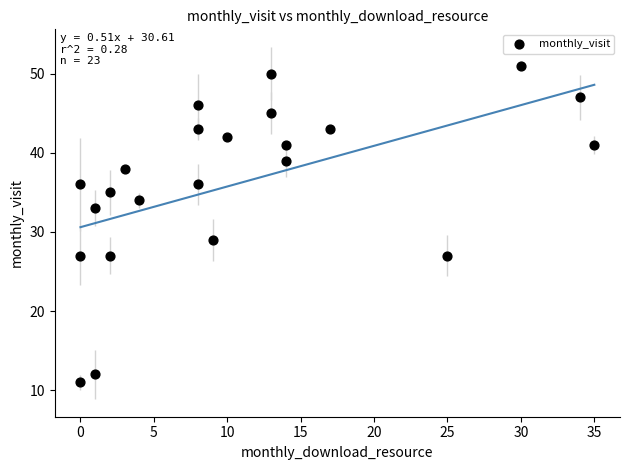

What is the range of Y values (max minus min)?

40